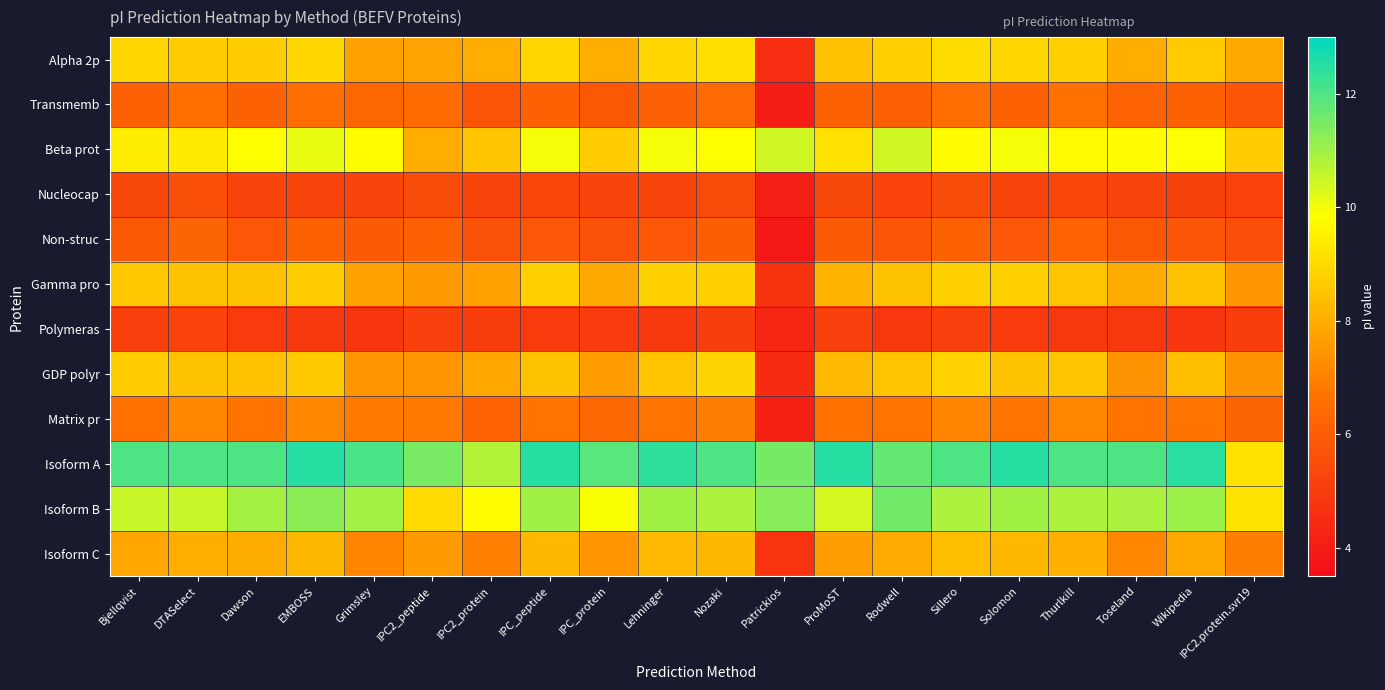

Reading left to right, transcribe all the data shown in this chart.

Alpha 2p: Bjellqvist=8.9	DTASelect=8.7	Dawson=8.7	EMBOSS=8.9	Grimsley=7.7	IPC2_peptide=7.8	IPC2_protein=8.0	IPC_peptide=8.9	IPC_protein=8.0	Lehninger=8.9	Nozaki=9.1	Patrickios=4.5	ProMoST=8.4	Rodwell=8.8	Sillero=9.0	Solomon=8.9	Thurlkill=8.8	Toseland=8.0	Wikipedia=8.7	IPC2.protein.svr19=7.9
Transmemb: Bjellqvist=6.1	DTASelect=6.6	Dawson=6.1	EMBOSS=6.5	Grimsley=6.3	IPC2_peptide=6.5	IPC2_protein=5.8	IPC_peptide=6.1	IPC_protein=5.8	Lehninger=6.1	Nozaki=6.4	Patrickios=4.0	ProMoST=6.1	Rodwell=6.1	Sillero=6.5	Solomon=6.1	Thurlkill=6.6	Toseland=6.2	Wikipedia=6.1	IPC2.protein.svr19=5.8
Beta prot: Bjellqvist=9.4	DTASelect=9.4	Dawson=9.8	EMBOSS=10.1	Grimsley=9.8	IPC2_peptide=8.0	IPC2_protein=8.6	IPC_peptide=10.0	IPC_protein=8.7	Lehninger=10.0	Nozaki=9.8	Patrickios=10.4	ProMoST=9.2	Rodwell=10.4	Sillero=9.8	Solomon=9.9	Thurlkill=9.7	Toseland=9.8	Wikipedia=9.9	IPC2.protein.svr19=8.7
Nucleocap: Bjellqvist=5.4	DTASelect=5.6	Dawson=5.3	EMBOSS=5.3	Grimsley=5.2	IPC2_peptide=5.5	IPC2_protein=5.3	IPC_peptide=5.3	IPC_protein=5.2	Lehninger=5.2	Nozaki=5.4	Patrickios=4.1	ProMoST=5.4	Rodwell=5.2	Sillero=5.5	Solomon=5.3	Thurlkill=5.3	Toseland=5.3	Wikipedia=5.2	IPC2.protein.svr19=5.2
Non-struc: Bjellqvist=5.9	DTASelect=6.2	Dawson=5.8	EMBOSS=6.1	Grimsley=5.9	IPC2_peptide=6.1	IPC2_protein=5.6	IPC_peptide=5.8	IPC_protein=5.6	Lehninger=5.8	Nozaki=6.0	Patrickios=3.9	ProMoST=5.9	Rodwell=5.8	Sillero=6.1	Solomon=5.8	Thurlkill=6.2	Toseland=5.9	Wikipedia=5.8	IPC2.protein.svr19=5.5
Gamma pro: Bjellqvist=8.6	DTASelect=8.5	Dawson=8.5	EMBOSS=8.7	Grimsley=7.7	IPC2_peptide=7.6	IPC2_protein=7.7	IPC_peptide=8.8	IPC_protein=7.9	Lehninger=8.8	Nozaki=8.8	Patrickios=4.7	ProMoST=8.2	Rodwell=8.5	Sillero=8.8	Solomon=8.8	Thurlkill=8.5	Toseland=8.0	Wikipedia=8.4	IPC2.protein.svr19=7.5
Polymeras: Bjellqvist=5.1	DTASelect=5.2	Dawson=4.9	EMBOSS=4.8	Grimsley=4.8	IPC2_peptide=5.1	IPC2_protein=5.1	IPC_peptide=4.9	IPC_protein=5.0	Lehninger=4.9	Nozaki=5.0	Patrickios=4.3	ProMoST=5.1	Rodwell=4.8	Sillero=5.1	Solomon=4.9	Thurlkill=4.9	Toseland=4.9	Wikipedia=4.8	IPC2.protein.svr19=5.0
GDP polyr: Bjellqvist=8.7	DTASelect=8.5	Dawson=8.4	EMBOSS=8.6	Grimsley=7.5	IPC2_peptide=7.4	IPC2_protein=7.8	IPC_peptide=8.5	IPC_protein=7.6	Lehninger=8.5	Nozaki=8.9	Patrickios=4.5	ProMoST=8.3	Rodwell=8.5	Sillero=8.8	Solomon=8.5	Thurlkill=8.6	Toseland=7.4	Wikipedia=8.4	IPC2.protein.svr19=7.4
Matrix pr: Bjellqvist=6.6	DTASelect=7.1	Dawson=6.7	EMBOSS=7.1	Grimsley=6.9	IPC2_peptide=6.8	IPC2_protein=6.2	IPC_peptide=6.7	IPC_protein=6.4	Lehninger=6.7	Nozaki=6.9	Patrickios=4.1	ProMoST=6.6	Rodwell=6.7	Sillero=7.1	Solomon=6.7	Thurlkill=7.1	Toseland=6.7	Wikipedia=6.7	IPC2.protein.svr19=6.2
Isoform A: Bjellqvist=12.0	DTASelect=12.0	Dawson=12.0	EMBOSS=12.5	Grimsley=12.1	IPC2_peptide=11.5	IPC2_protein=10.8	IPC_peptide=12.5	IPC_protein=11.9	Lehninger=12.4	Nozaki=12.0	Patrickios=11.5	ProMoST=12.5	Rodwell=11.7	Sillero=12.0	Solomon=12.5	Thurlkill=12.0	Toseland=12.0	Wikipedia=12.5	IPC2.protein.svr19=9.2
Isoform B: Bjellqvist=10.5	DTASelect=10.5	Dawson=10.9	EMBOSS=11.3	Grimsley=11.0	IPC2_peptide=9.0	IPC2_protein=9.8	IPC_peptide=11.0	IPC_protein=9.9	Lehninger=11.0	Nozaki=10.8	Patrickios=11.3	ProMoST=10.3	Rodwell=11.6	Sillero=10.9	Solomon=11.0	Thurlkill=10.8	Toseland=10.9	Wikipedia=11.1	IPC2.protein.svr19=9.2
Isoform C: Bjellqvist=7.8	DTASelect=8.0	Dawson=8.0	EMBOSS=8.2	Grimsley=7.1	IPC2_peptide=7.6	IPC2_protein=7.0	IPC_peptide=8.2	IPC_protein=7.5	Lehninger=8.3	Nozaki=8.2	Patrickios=4.7	ProMoST=7.7	Rodwell=7.9	Sillero=8.4	Solomon=8.2	Thurlkill=8.1	Toseland=7.1	Wikipedia=7.9	IPC2.protein.svr19=6.9